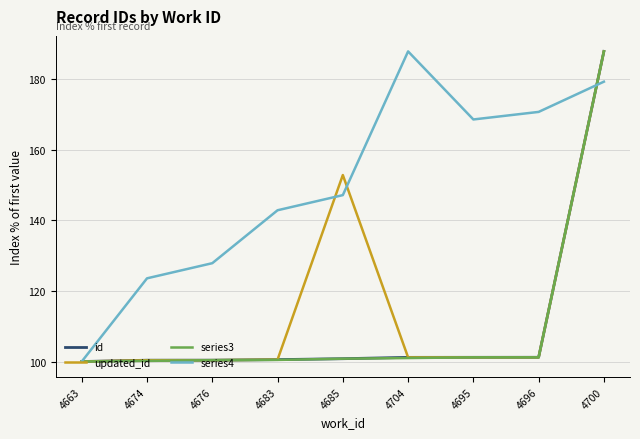

True or false: updated_id has a value of 159.2 at 4696.

False